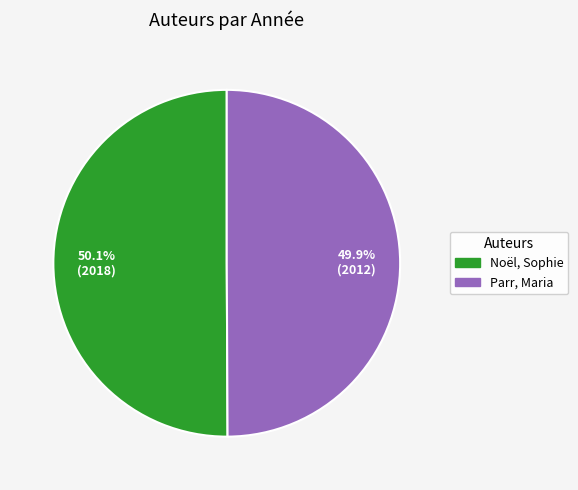

How many segments does this pie chart have?

2